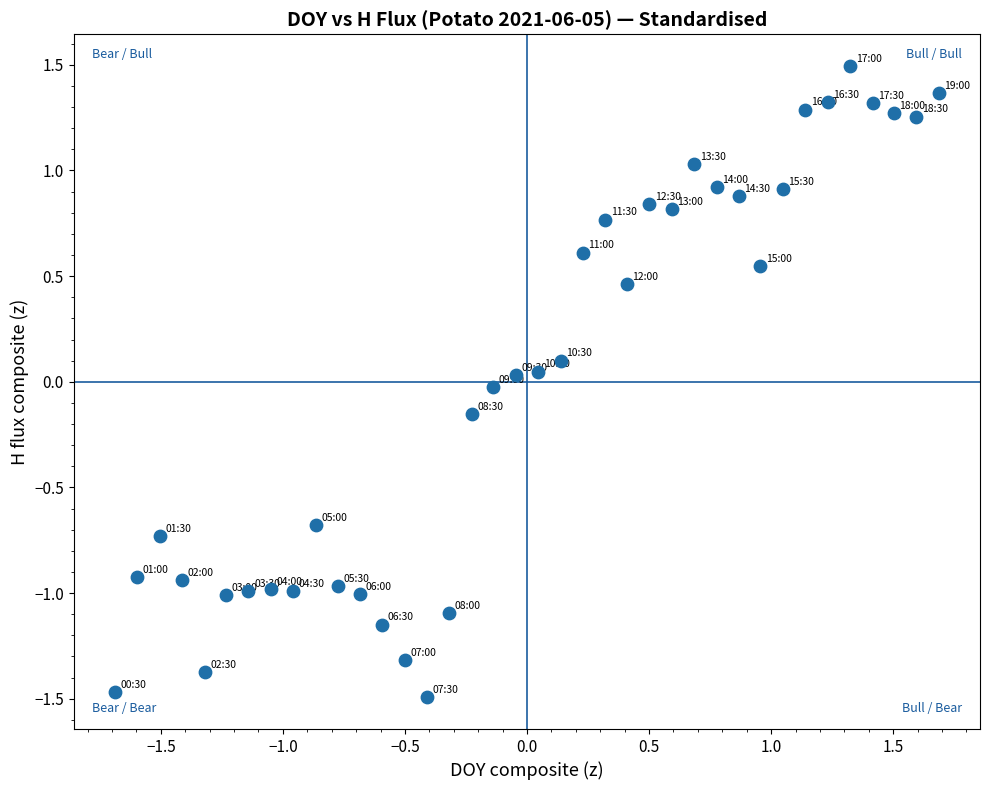

What is the range of X values (max minus min)?

3.4